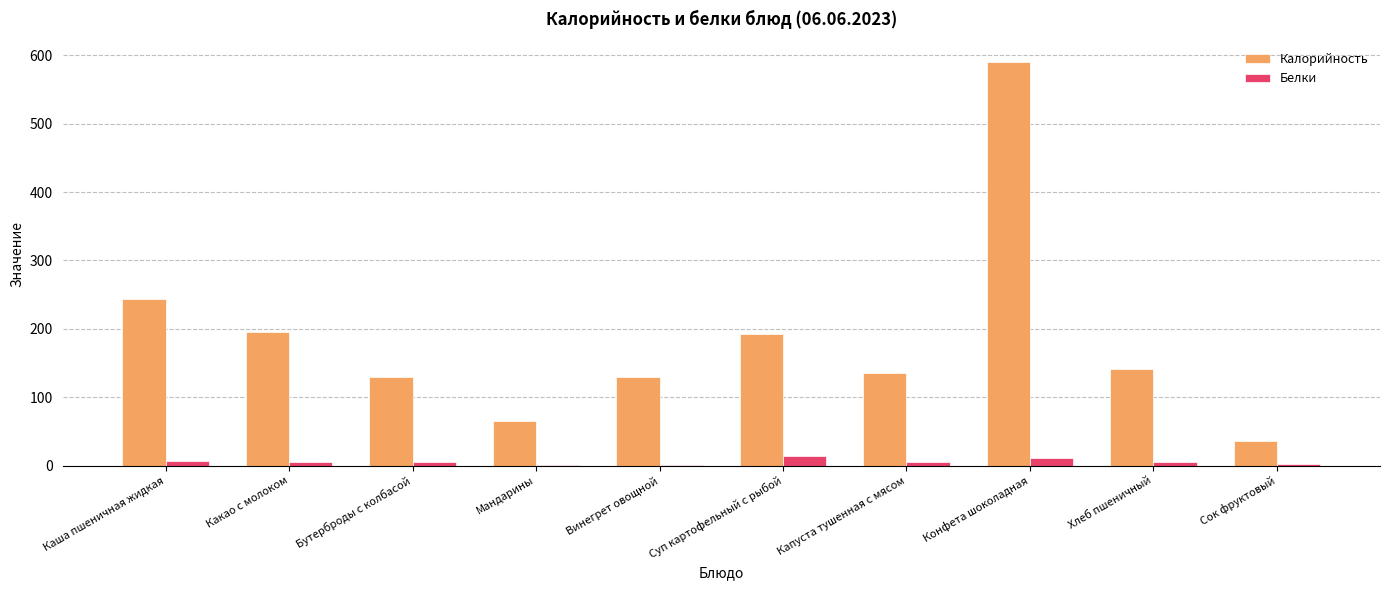

Which series changed the most between Каша пшеничная жидкая and Хлеб пшеничный?

Калорийность